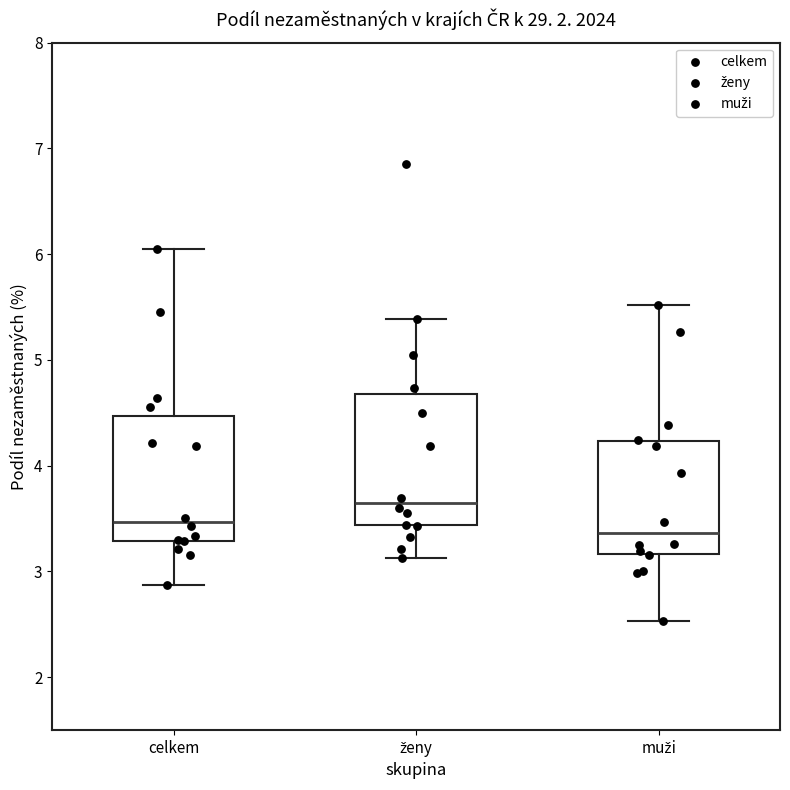

Reading left to right, transcribe this box plot: for each box, give where its median line is, the range the box spans, and where its two whiskers end, as read against the y-axis. The values are not printed on the chart, so give them approximately, as read against the axis.

celkem: median 3.5, box 3.3 to 4.5, whiskers 2.9 to 6.0
ženy: median 3.6, box 3.4 to 4.7, whiskers 3.1 to 5.4
muži: median 3.4, box 3.2 to 4.2, whiskers 2.5 to 5.5